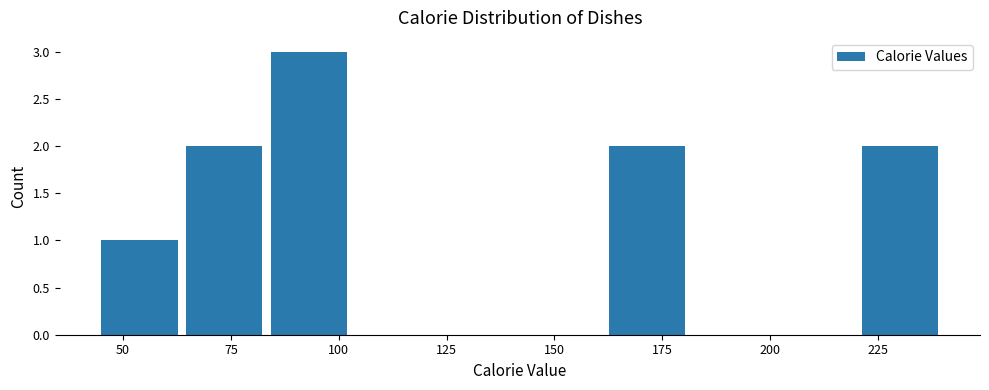

Read against the x-axis, roughly where is the centre of the tallest bar?

95